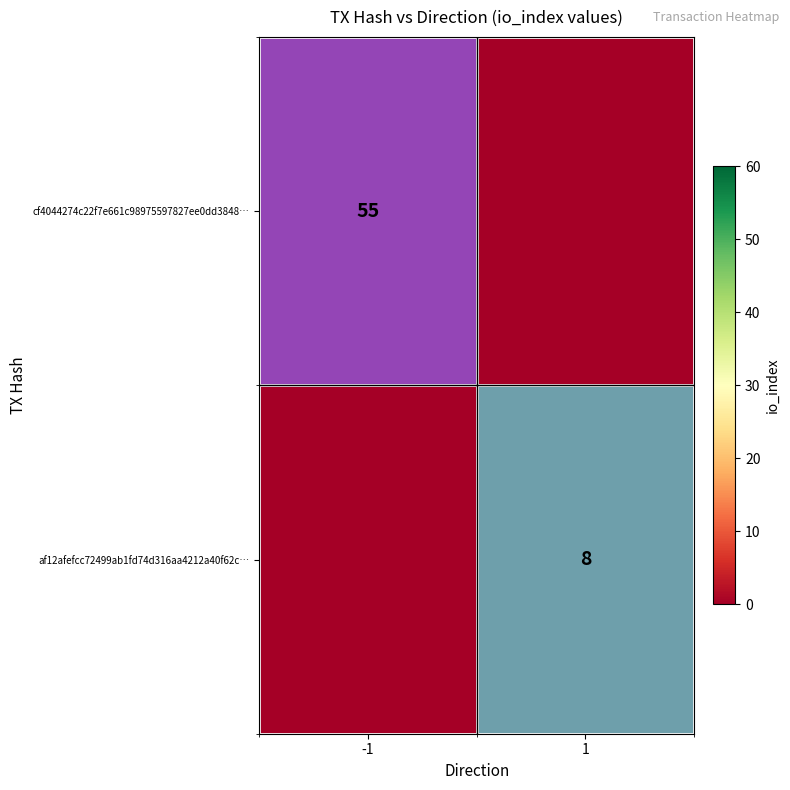

Which series has the widest spread of values?

cf4044274c22f7e661c98975597827ee0dd3848…